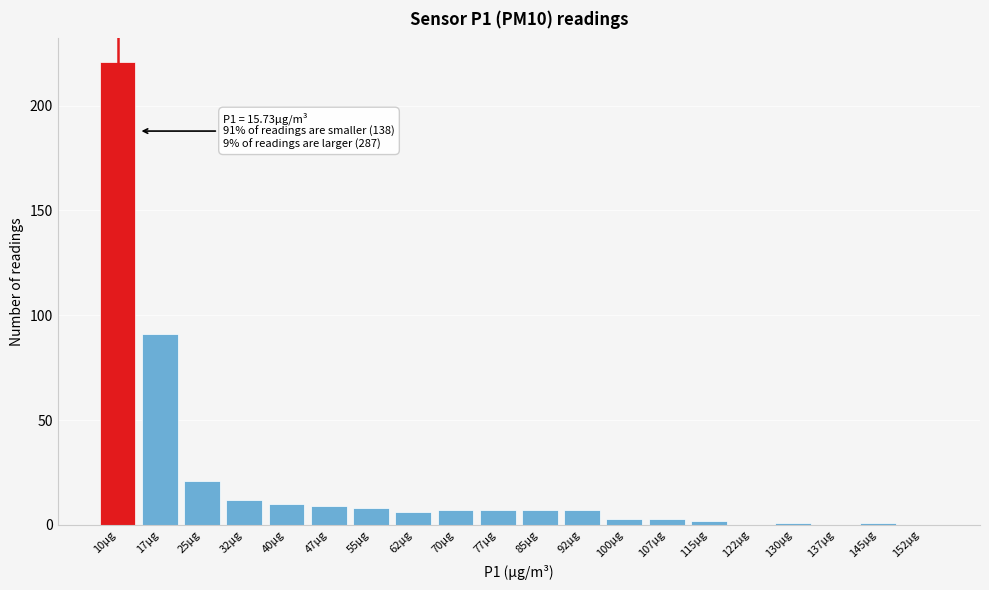

Reading right to left, list all the values displayed in this chart.

152µg=0	145µg=1	137µg=0	130µg=1	122µg=0	115µg=2	107µg=3	100µg=3	92µg=7	85µg=7	77µg=7	70µg=7	62µg=6	55µg=8	47µg=9	40µg=10	32µg=12	25µg=21	17µg=91	10µg=221